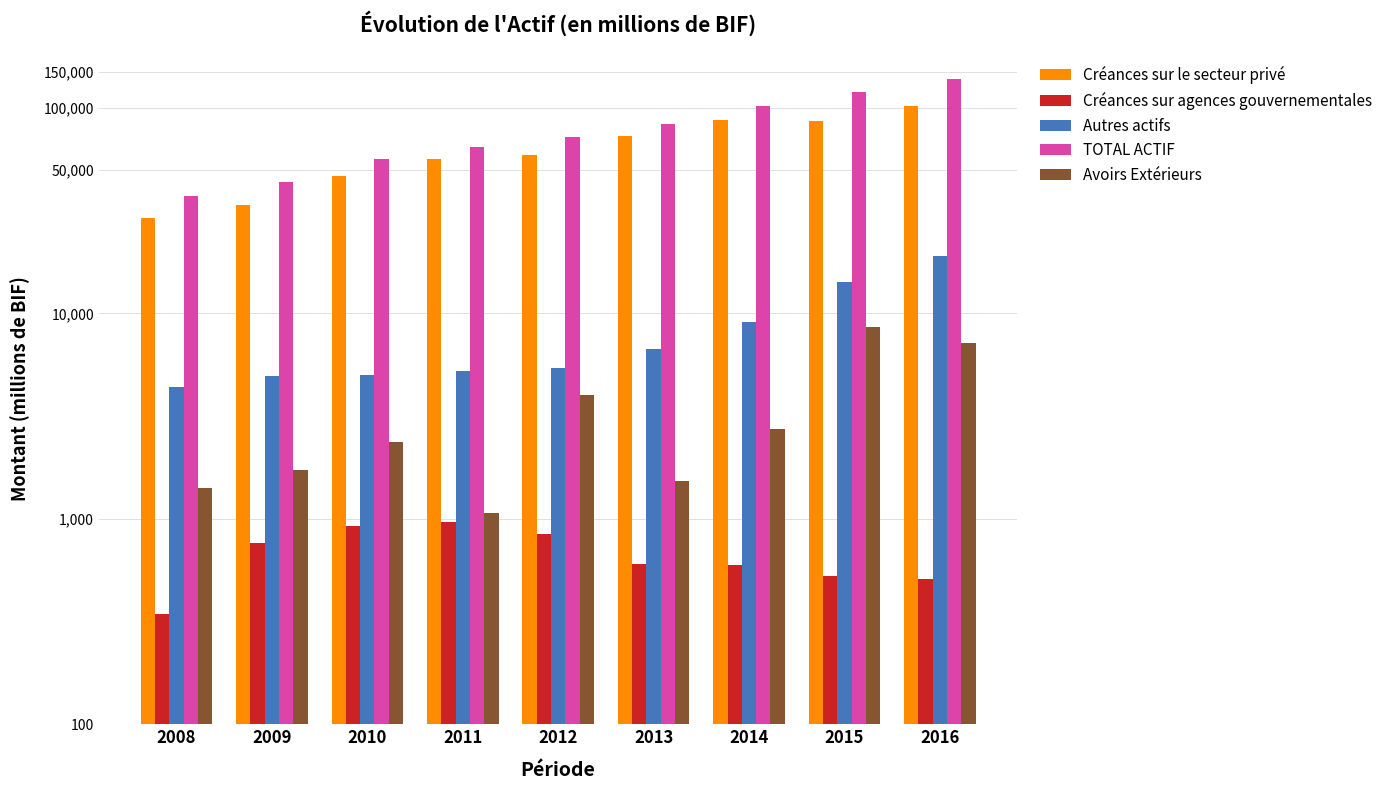

What is the value of the Avoirs Extérieurs bar at the 1st from the left?

1410.7